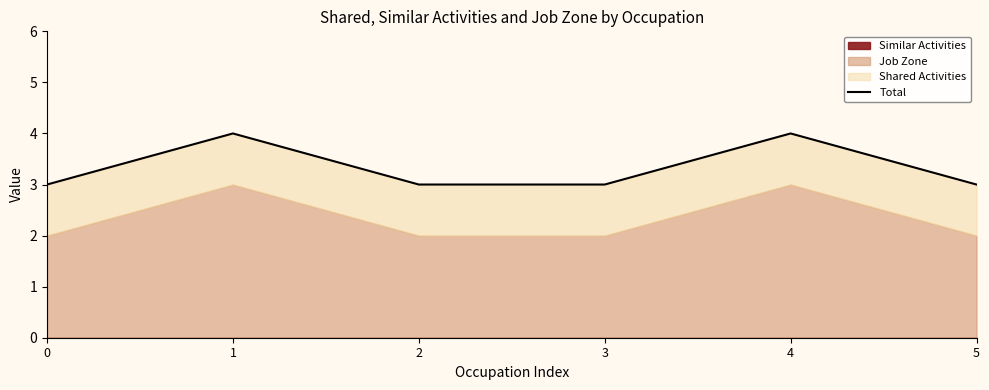

What is the value of the 3rd point from the left?

3